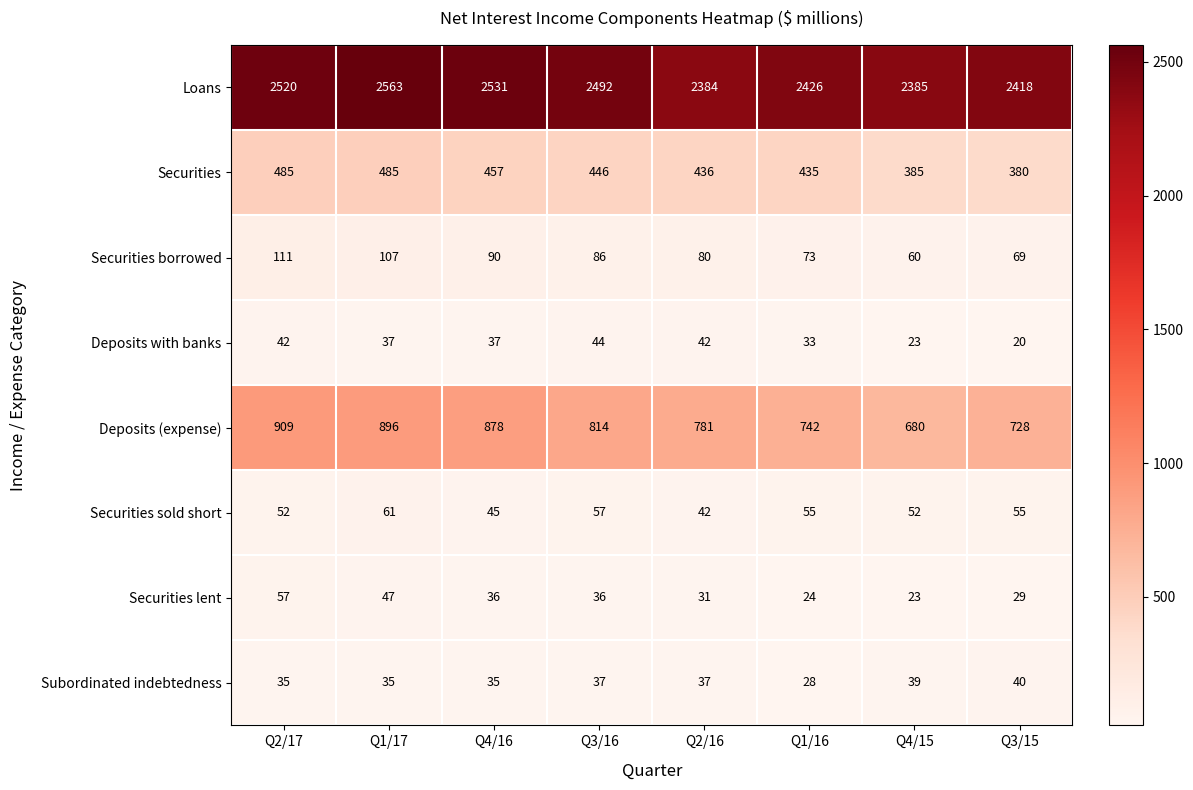

Which series has the largest range (max minus min)?

Deposits (expense)